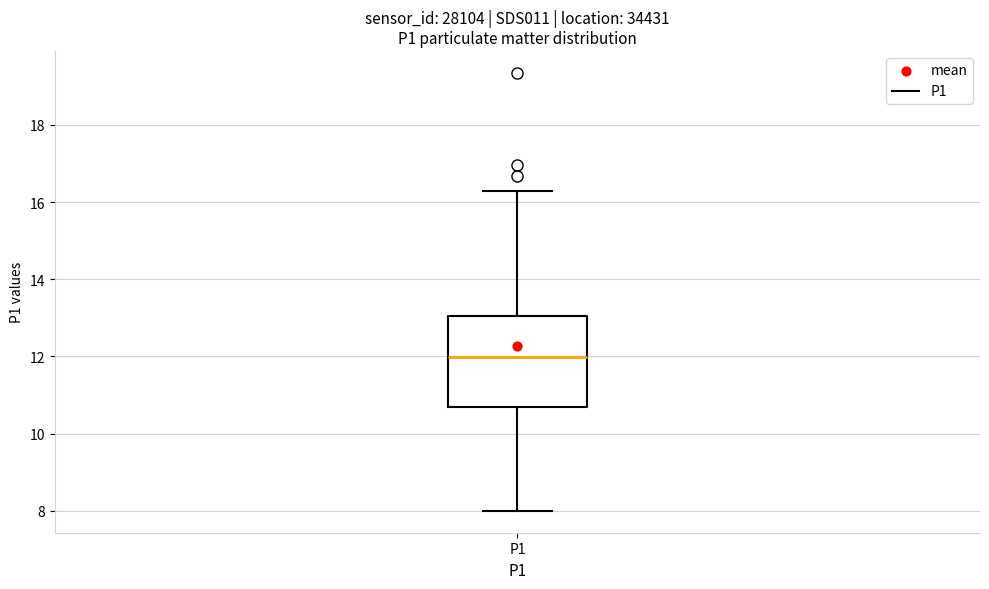

Read this box plot against the y-axis: the position of the median line, the range covered by the box, and the ends of both whiskers. The values are not printed on the chart, so give them approximately, as read against the axis.

median 12.0, box 10.6 to 13.0, whiskers 8.0 to 16.4